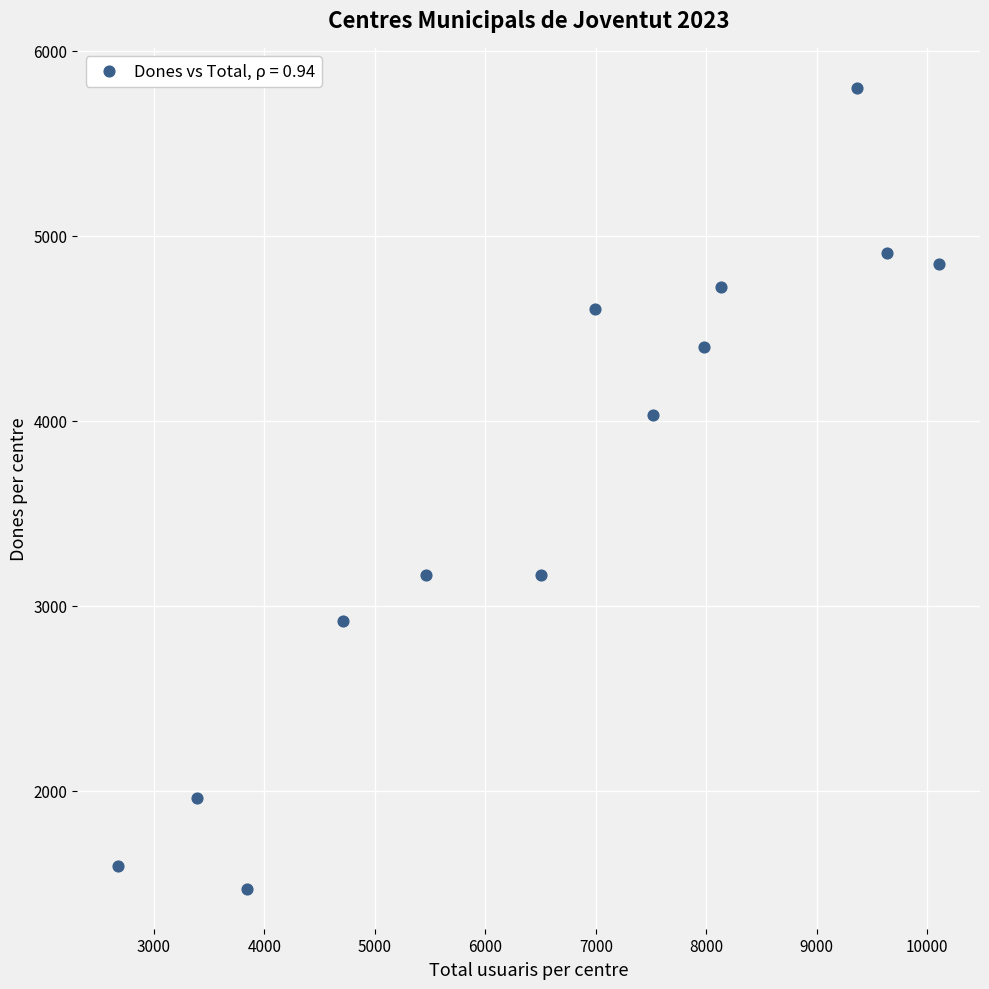

What Y value in the scatter plot is closest to 3636?

4031